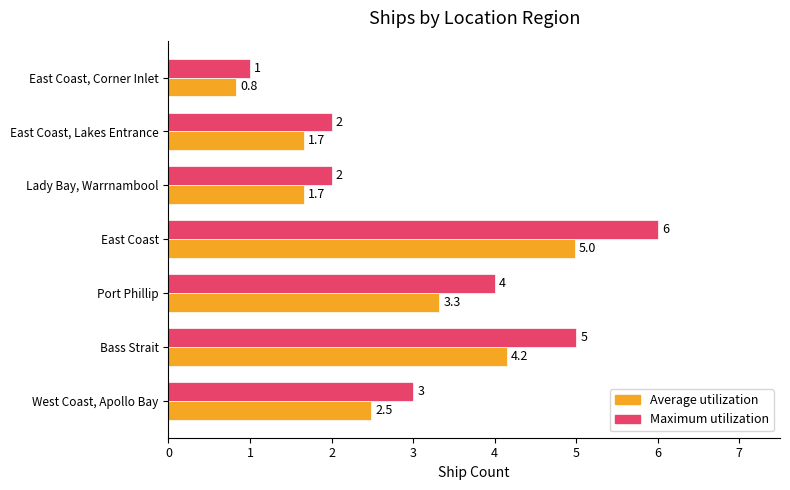

Rank the series by their average value, from highest to lowest.

Maximum utilization, Average utilization